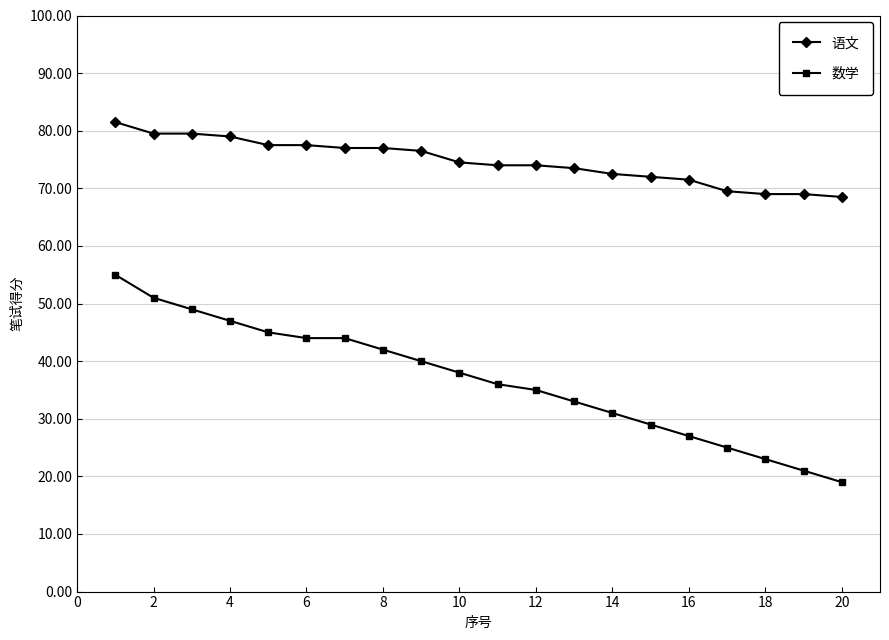

What is the average value of the 语文 series?

74.7